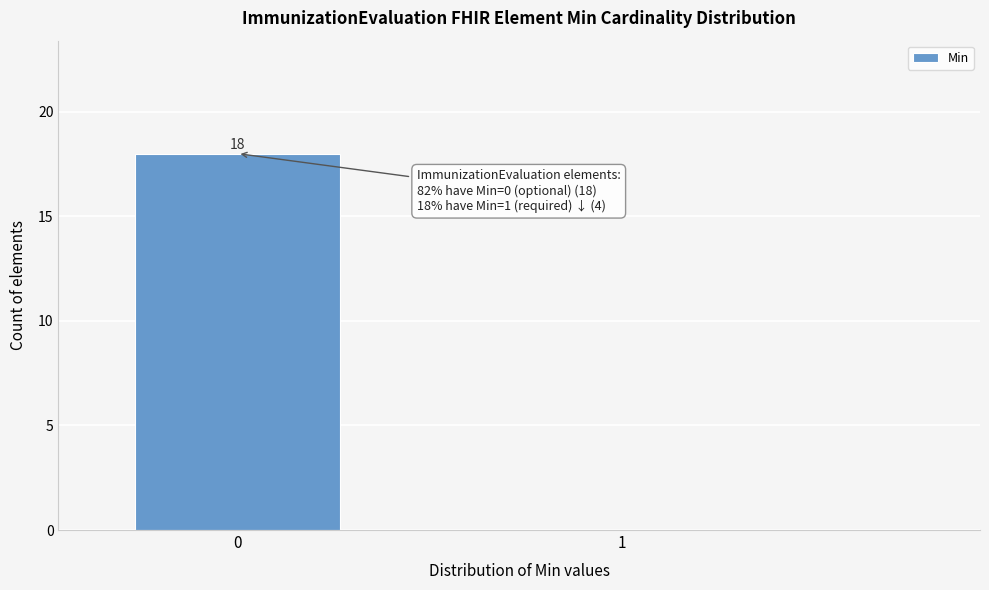

Reading left to right, transcribe all the data shown in this chart.

0=18	1=0